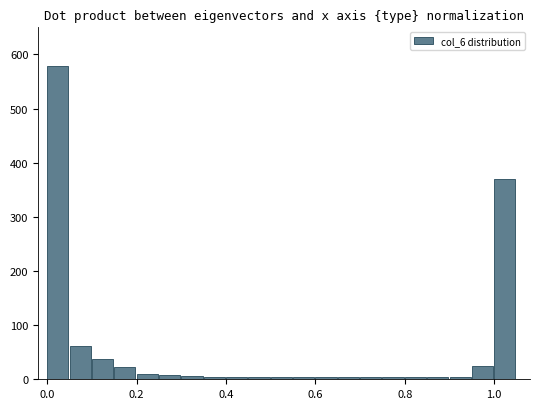

What is the difference between the second highest and second lowest values?

366